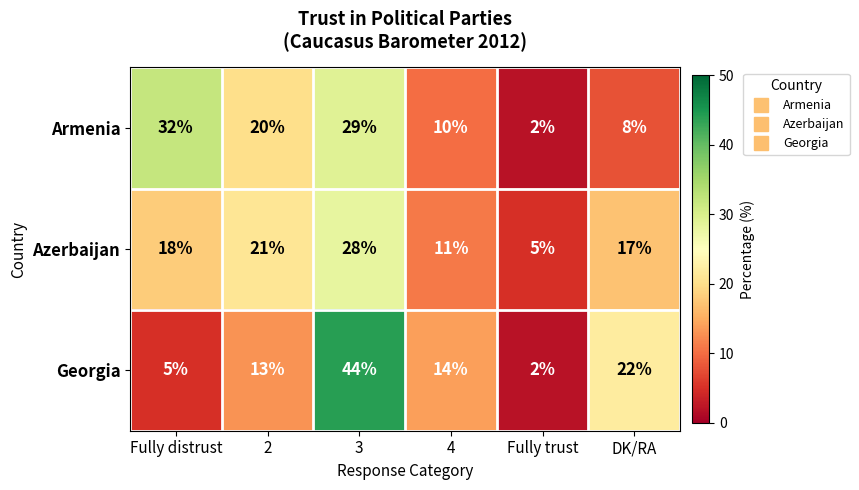

Reading left to right, extract all data points from this chart.

Armenia: Fully distrust=32	2=20	3=29	4=10	Fully trust=2	DK/RA=8
Azerbaijan: Fully distrust=18	2=21	3=28	4=11	Fully trust=5	DK/RA=17
Georgia: Fully distrust=5	2=13	3=44	4=14	Fully trust=2	DK/RA=22